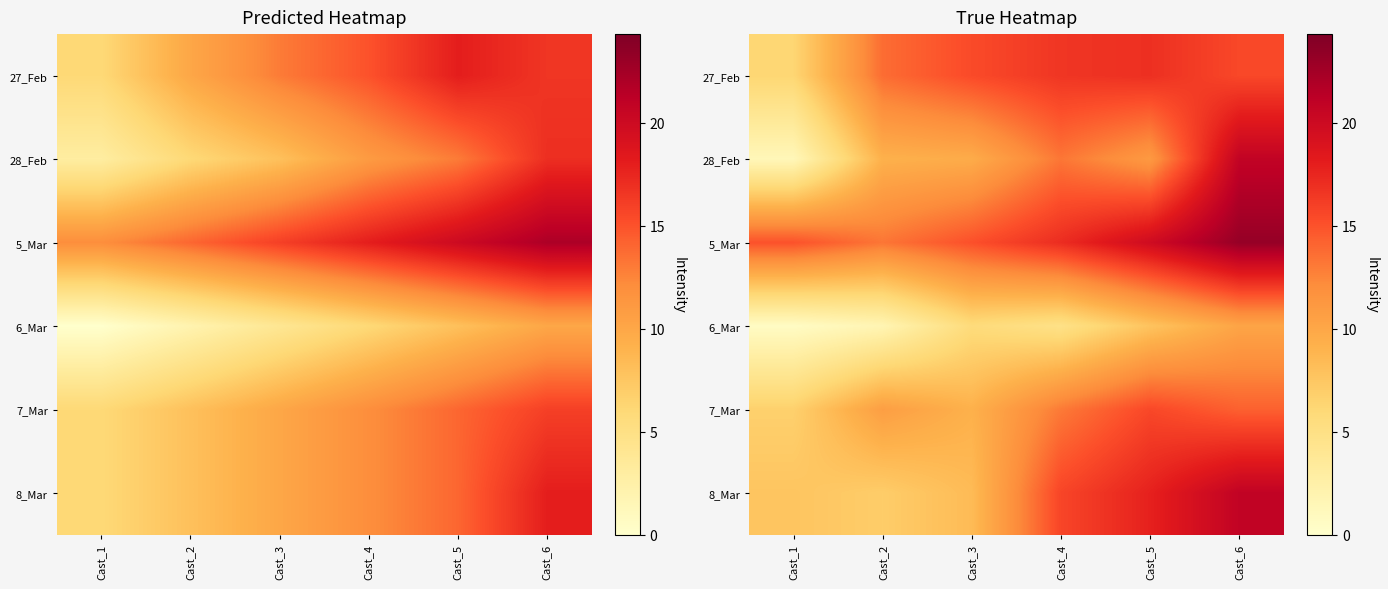

Is it true that 27_Feb equals 9.5 at Cast_4?

False